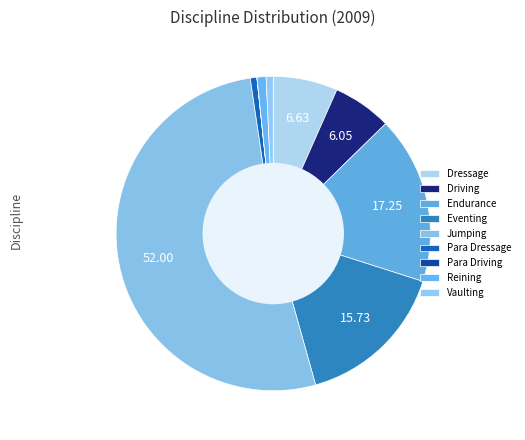

Which has a higher value, Endurance or Vaulting?

Endurance